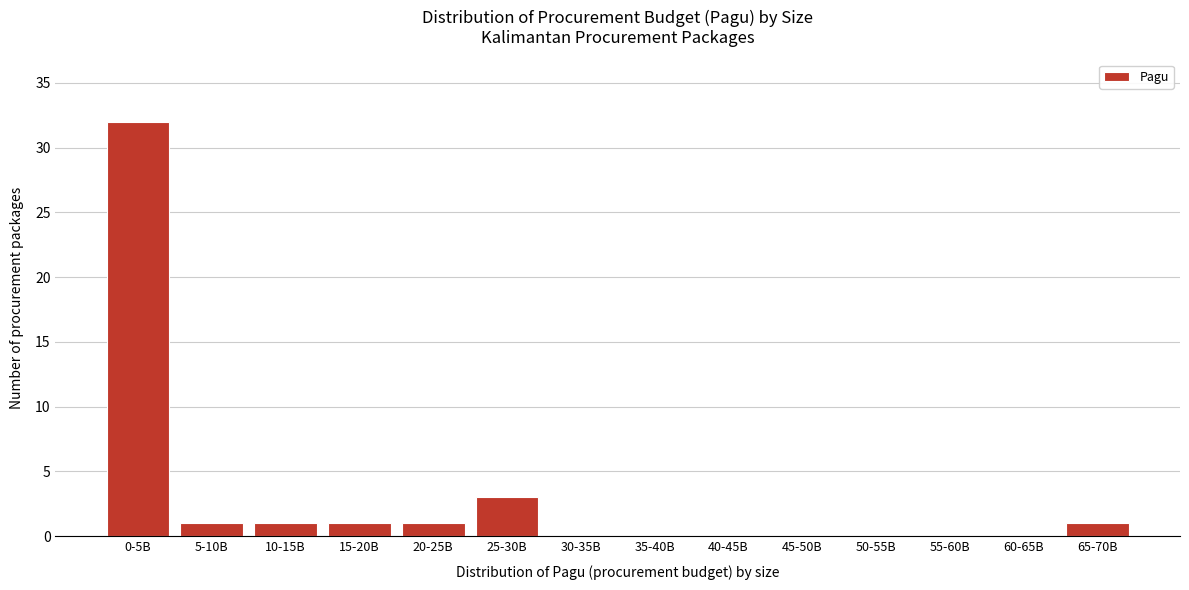

Reading left to right, extract all data points from this chart.

0-5B=32	5-10B=1	10-15B=1	15-20B=1	20-25B=1	25-30B=3	30-35B=0	35-40B=0	40-45B=0	45-50B=0	50-55B=0	55-60B=0	60-65B=0	65-70B=1